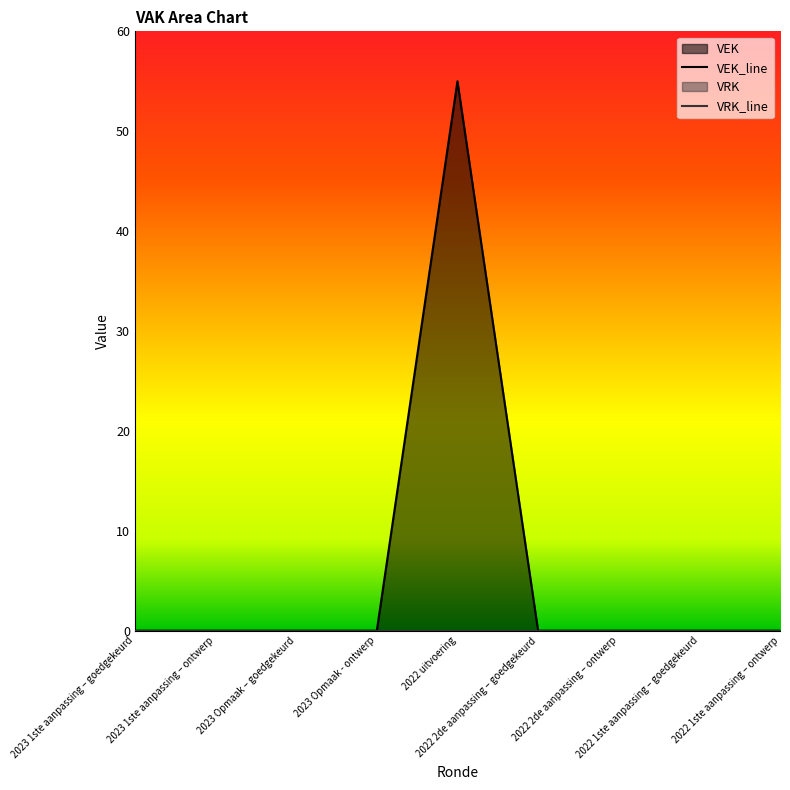

The value at 2023 Opmaak - ontwerp is 0. True or false?

True